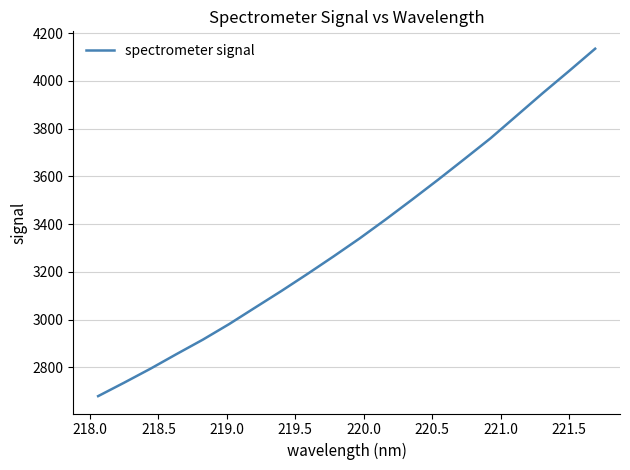

What is the difference between the maximum and minimum values?

1455.0